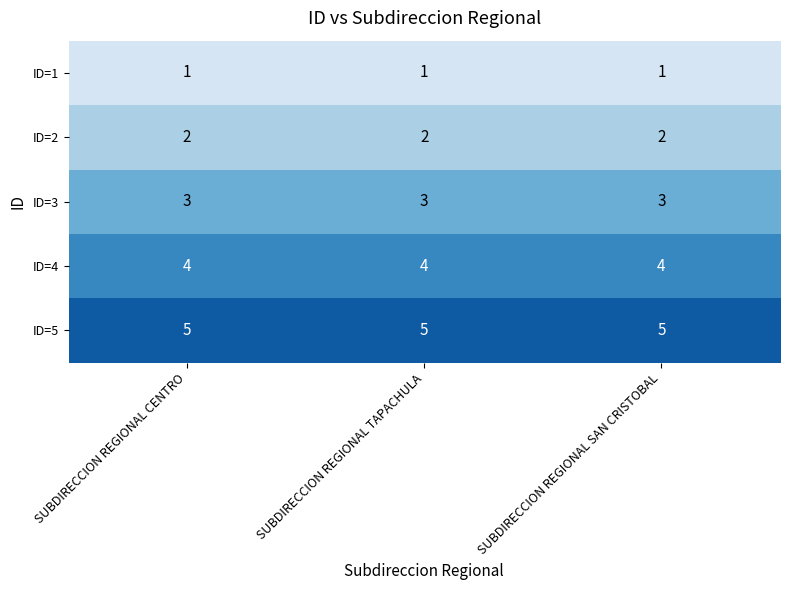

Which series has the largest total across all categories?

ID=5